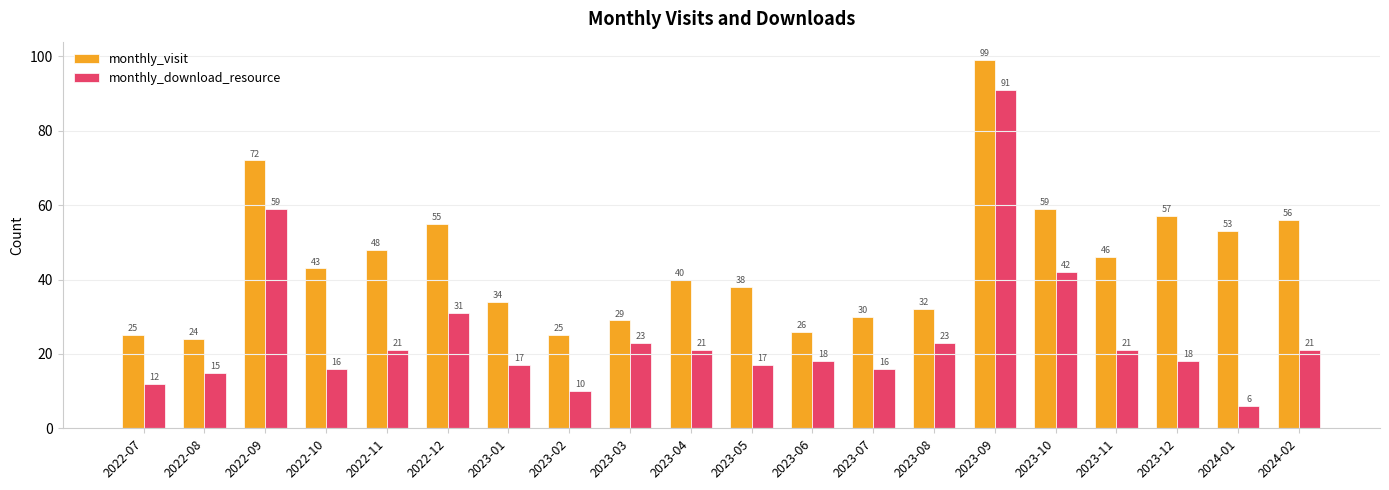

The monthly_visit series shows 39 at 2022-09. True or false?

False